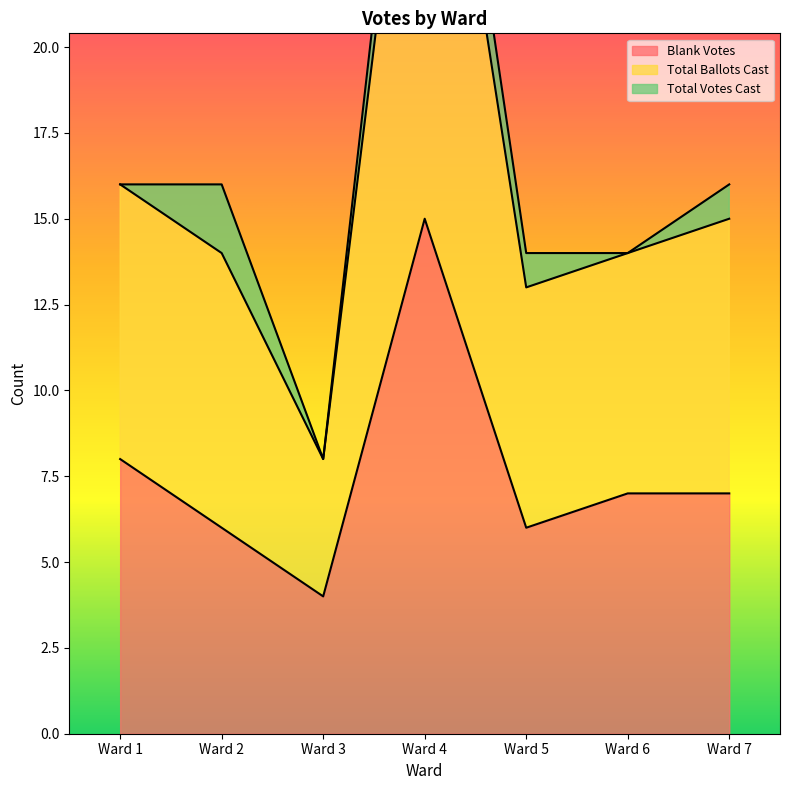

Which series has the largest total across all categories?

Total Ballots Cast